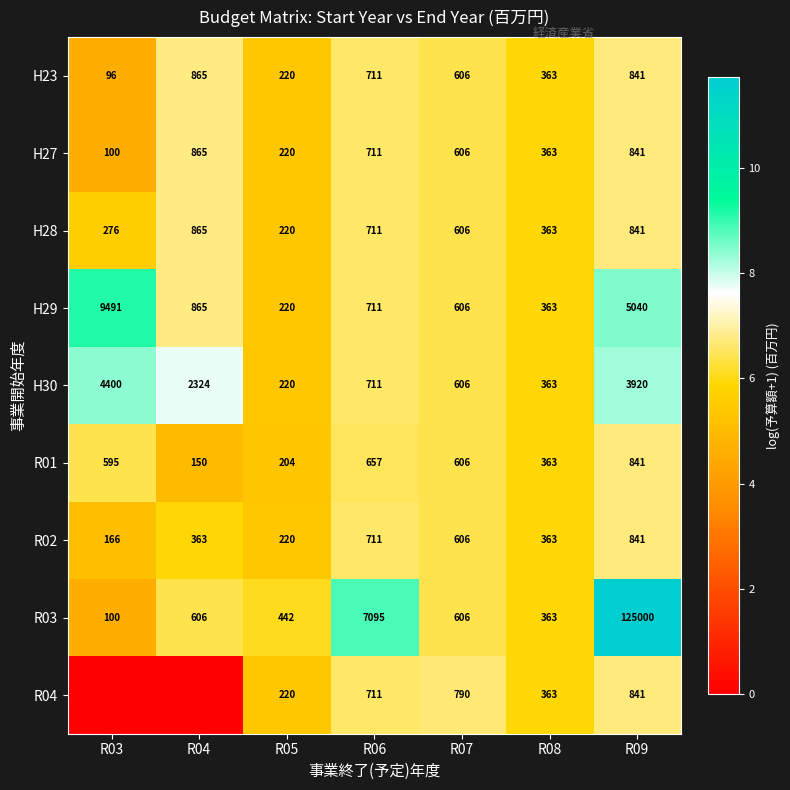

What is the minimum value for R03?

100